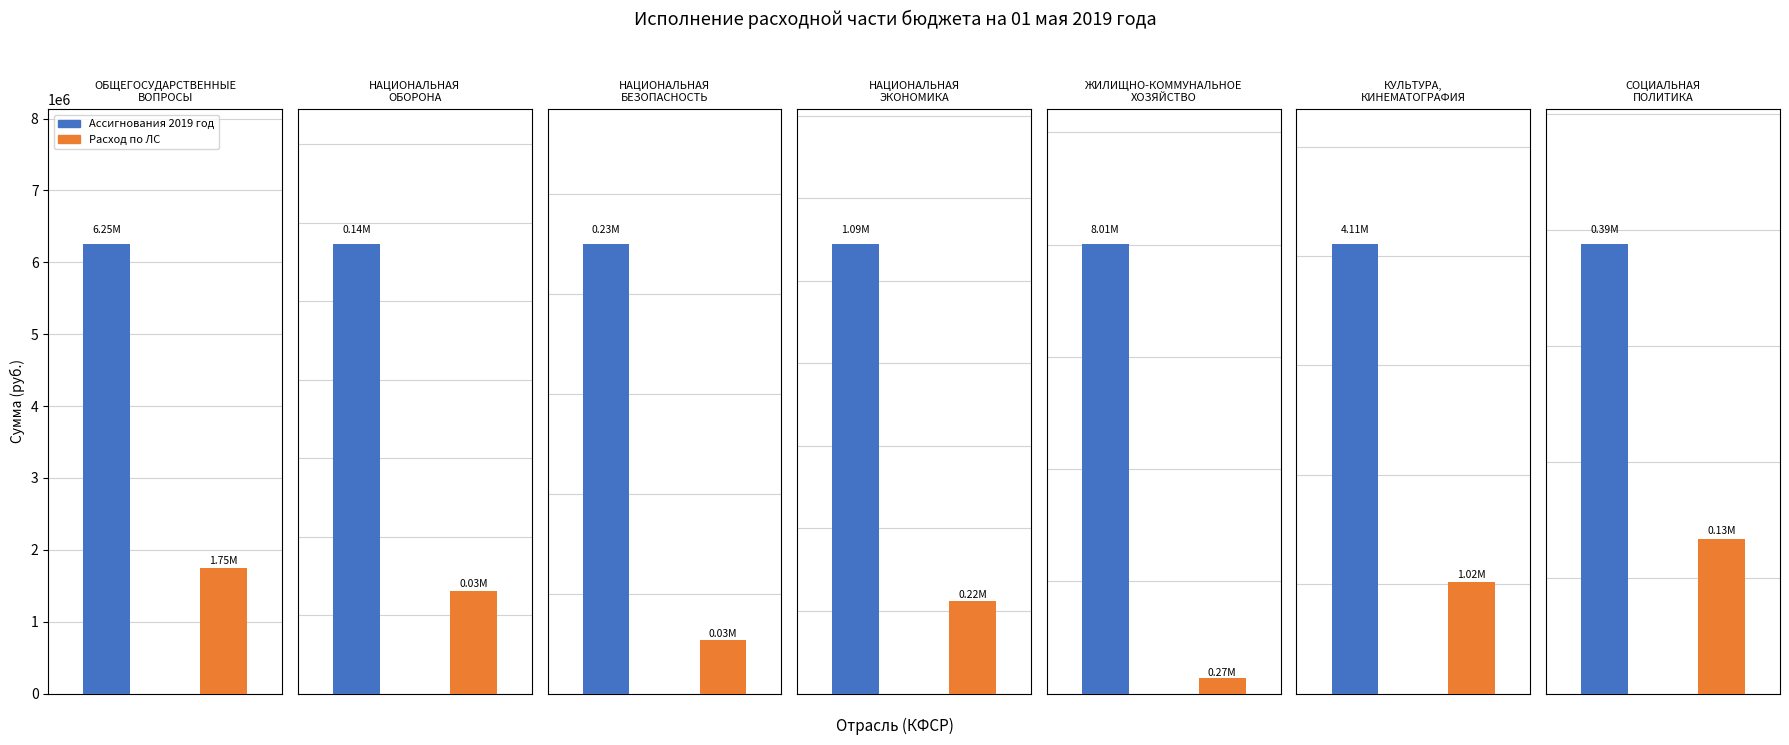

The Расход по ЛС series shows 223135.1 at НАЦИОНАЛЬНАЯ
ЭКОНОМИКА. True or false?

True